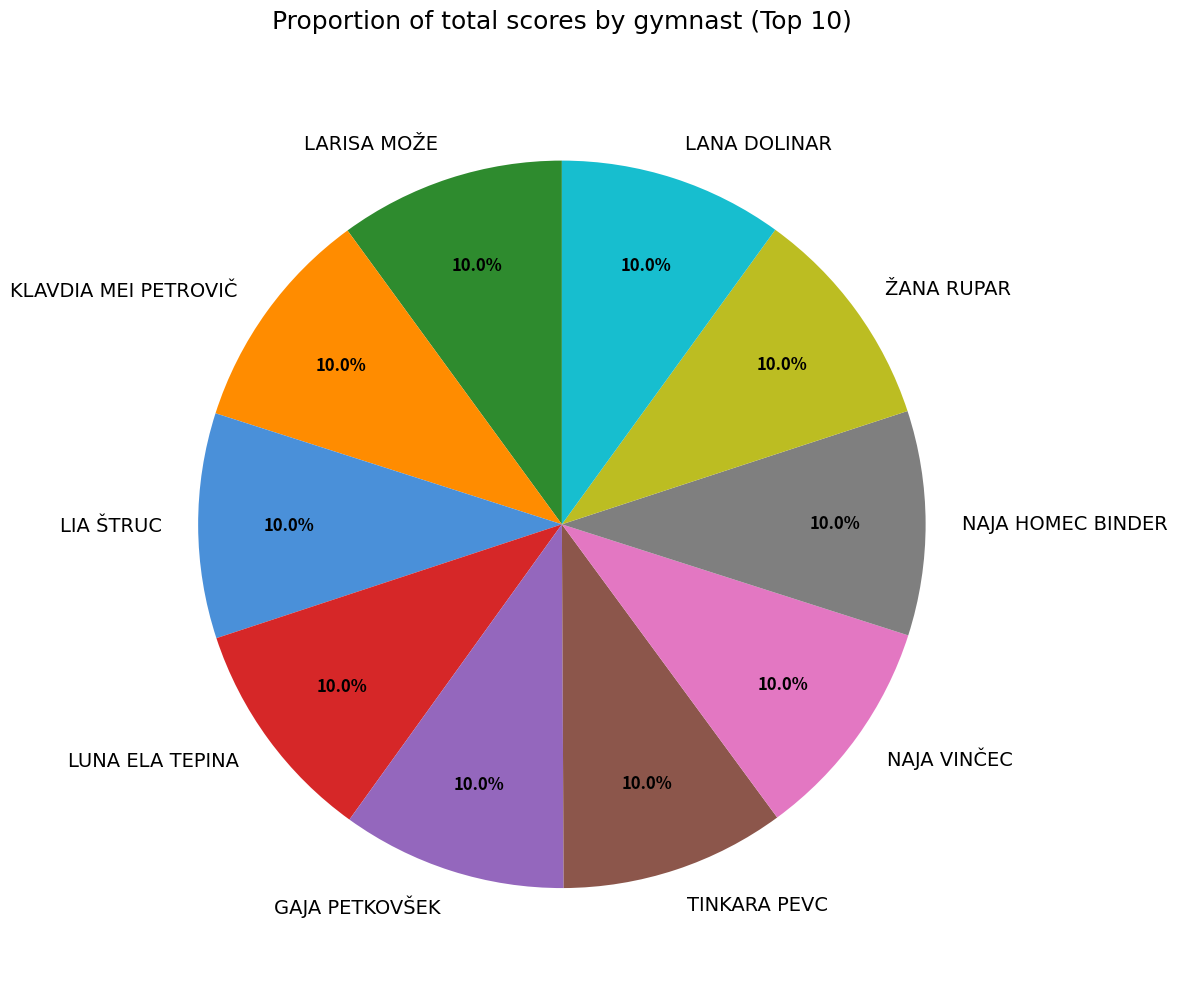

Does LANA DOLINAR account for over 50% of the chart?

No